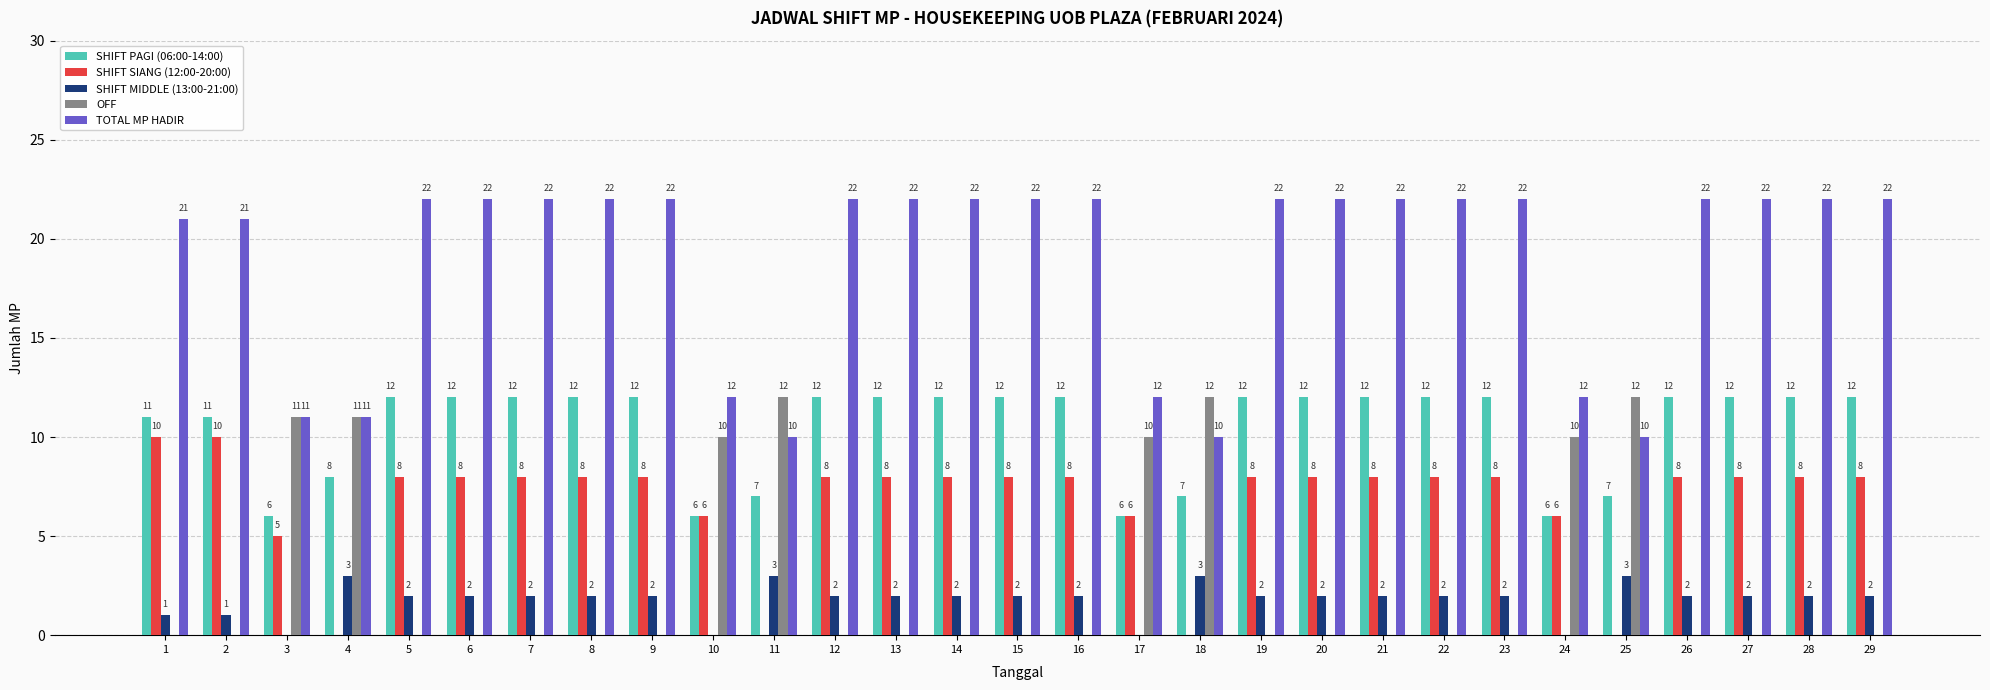

How many categories are shown in the chart?

29